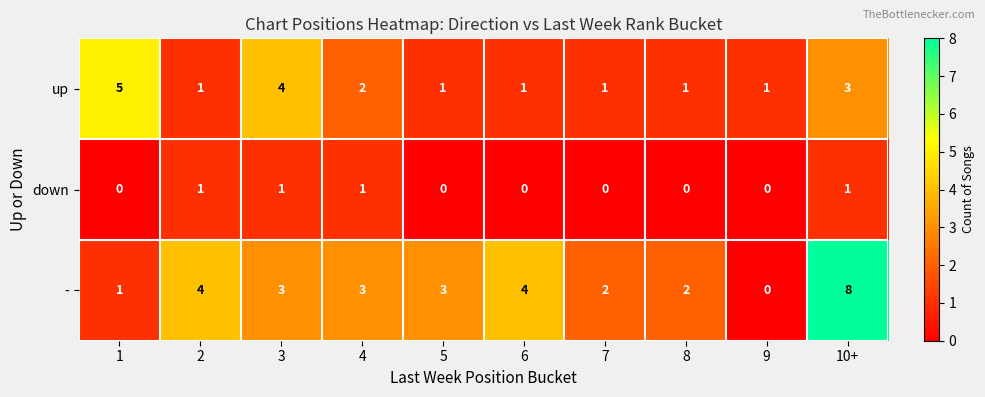

Reading left to right, transcribe all the data shown in this chart.

up: 5	1	4	2	1	1	1	1	1	3
down: 0	1	1	1	0	0	0	0	0	1
-: 1	4	3	3	3	4	2	2	0	8